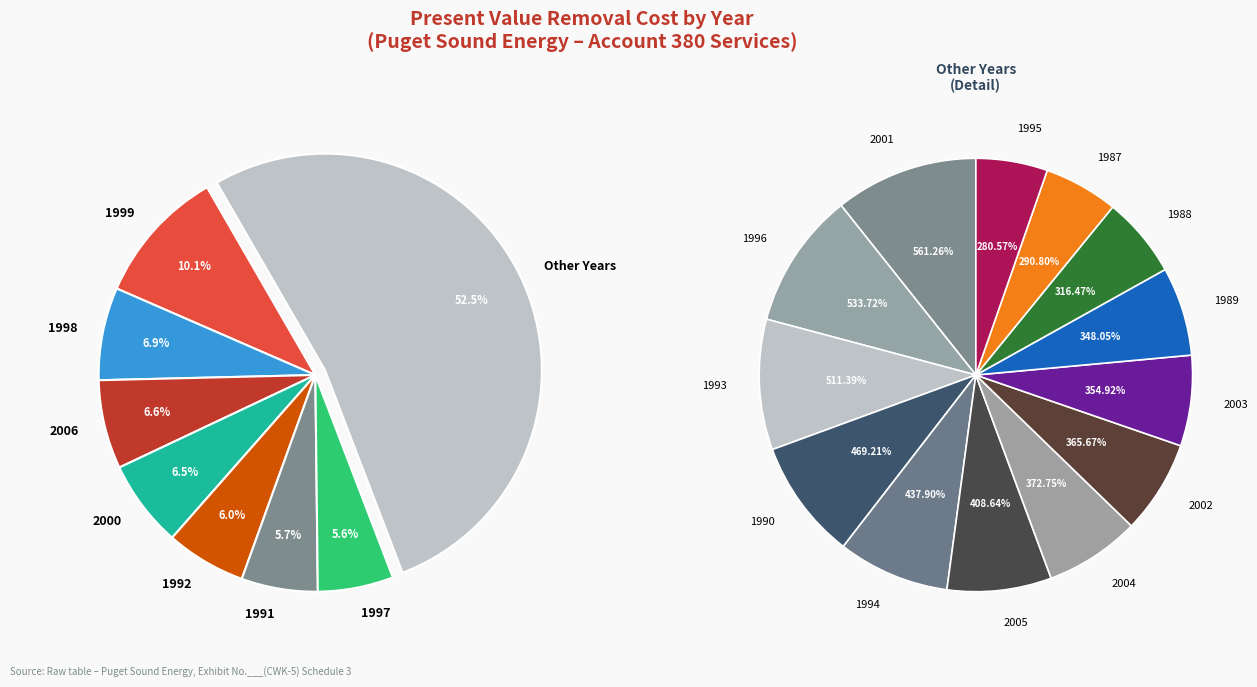

To the nearest percent, what portion does 1994 represent?

4%